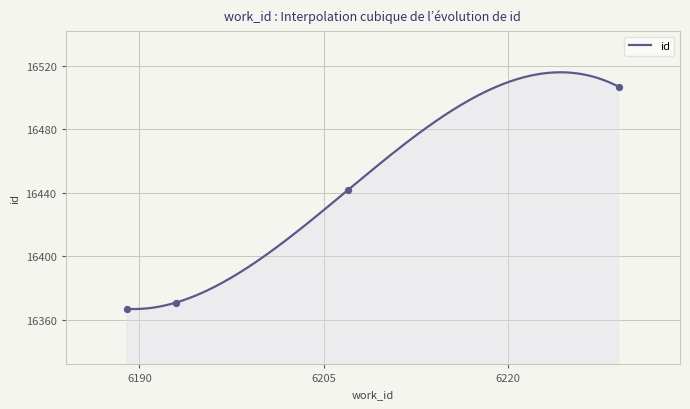

Between 6207 and 6229, which is larger?

6229